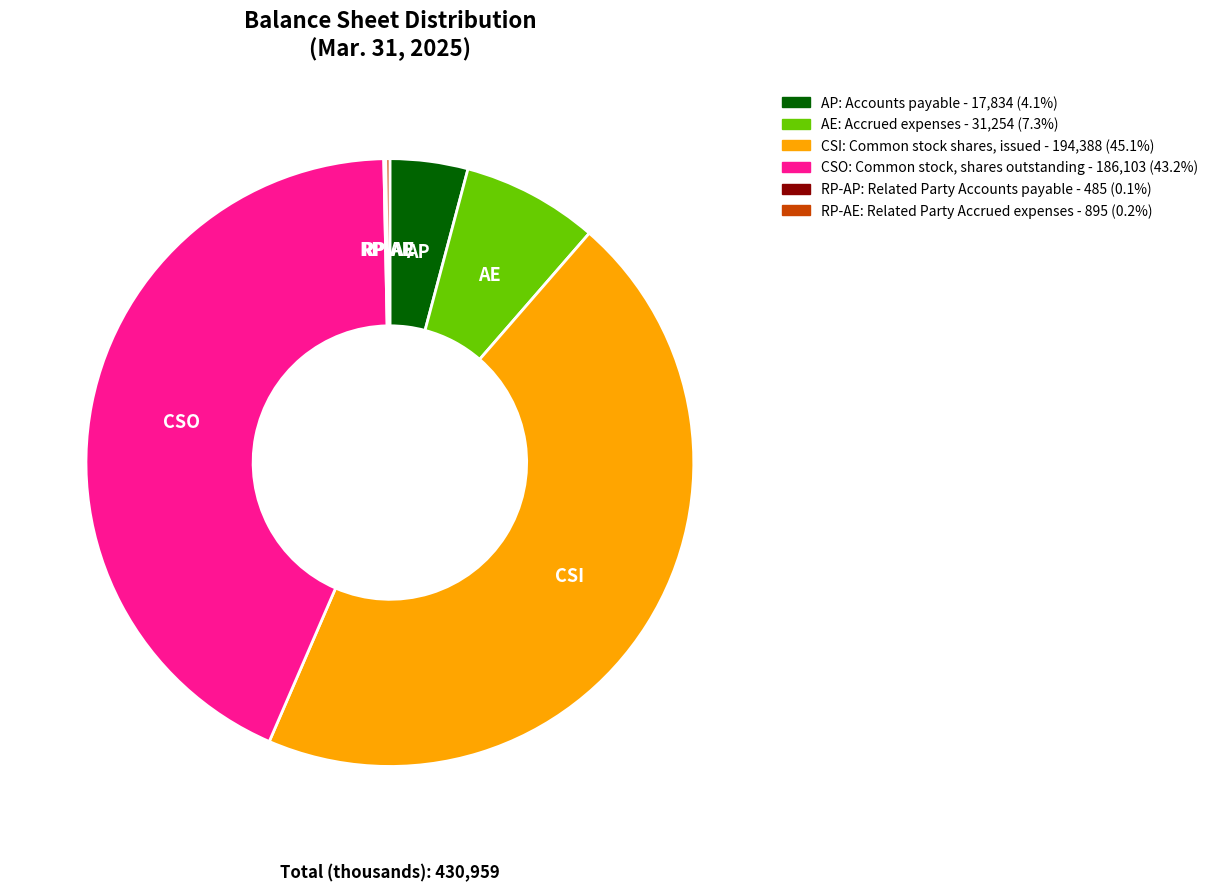

Does any single category account for the majority?

No